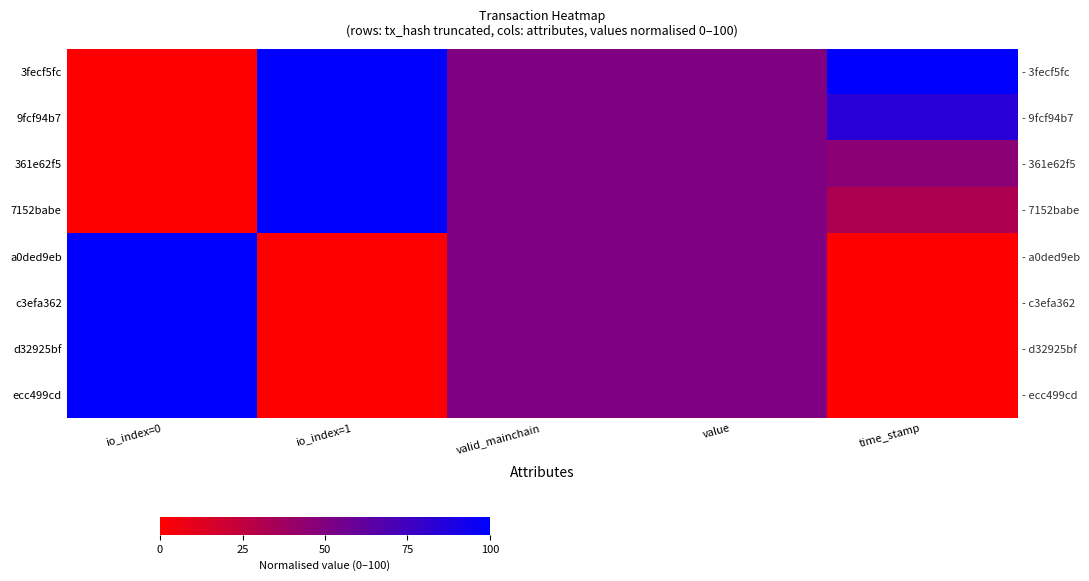

Which category has the lowest value in the a0ded9eb series?

io_index=1